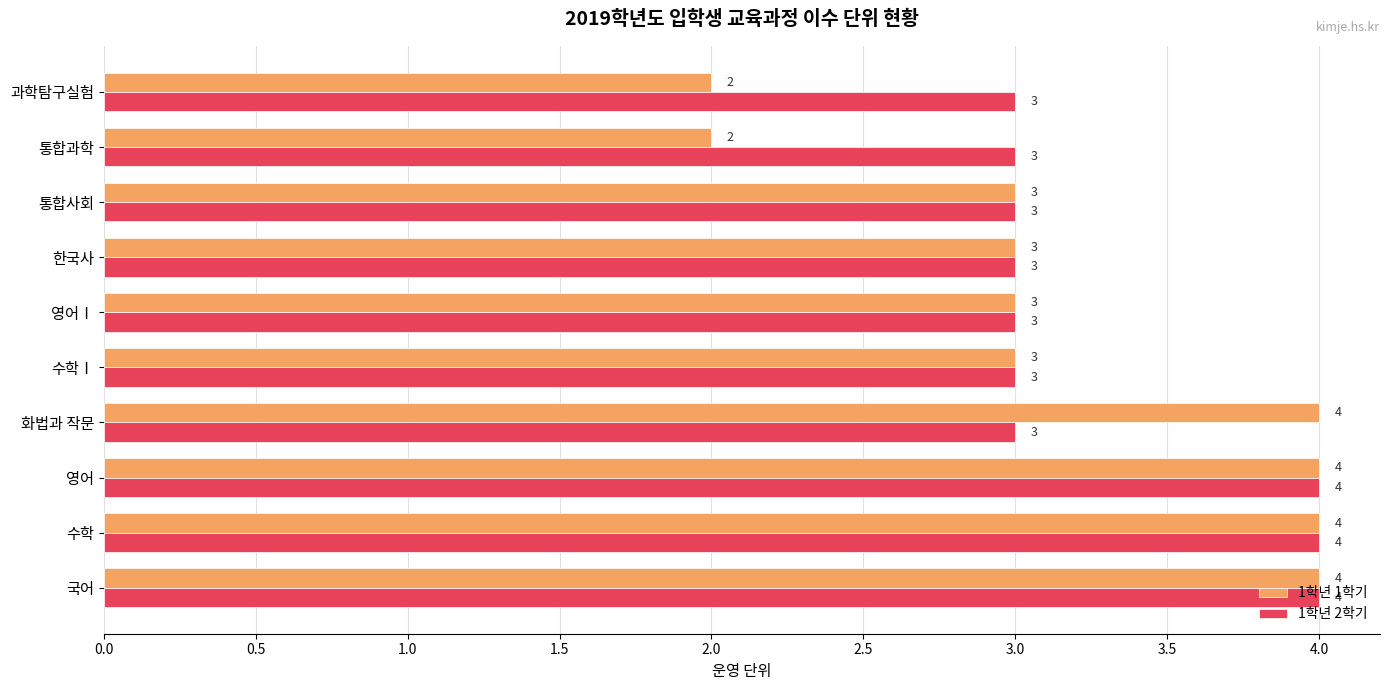

What is the highest value of the 1학년 1학기 series?

4